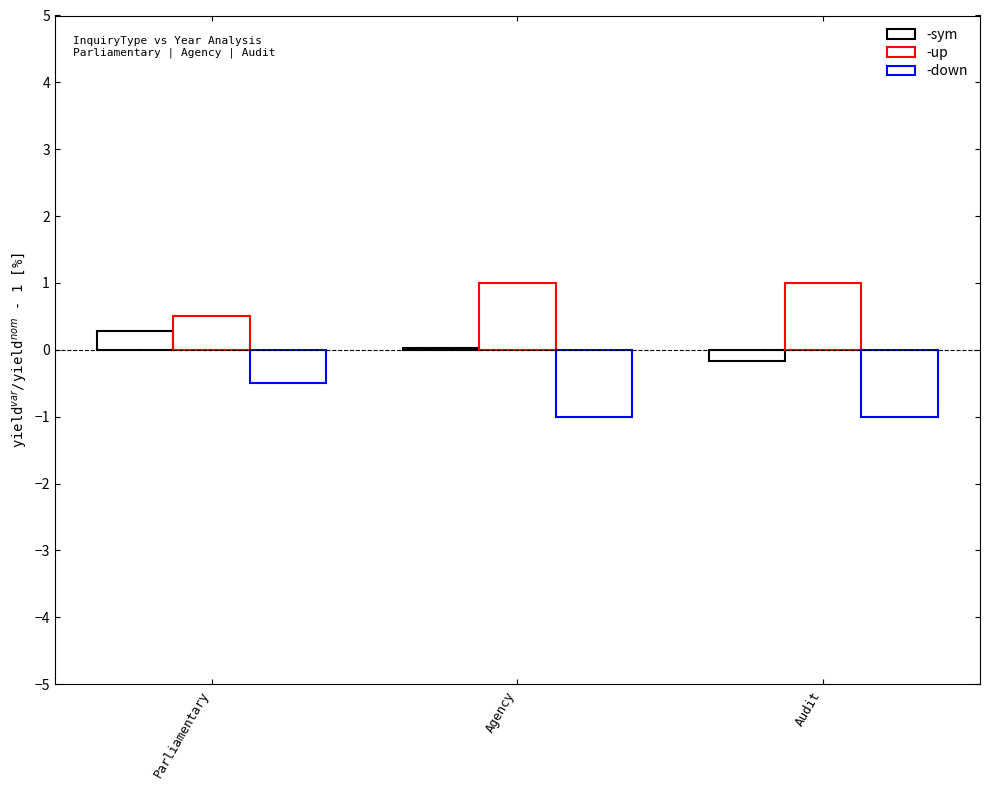

At which label does -sym first exceed 0?

Parliamentary